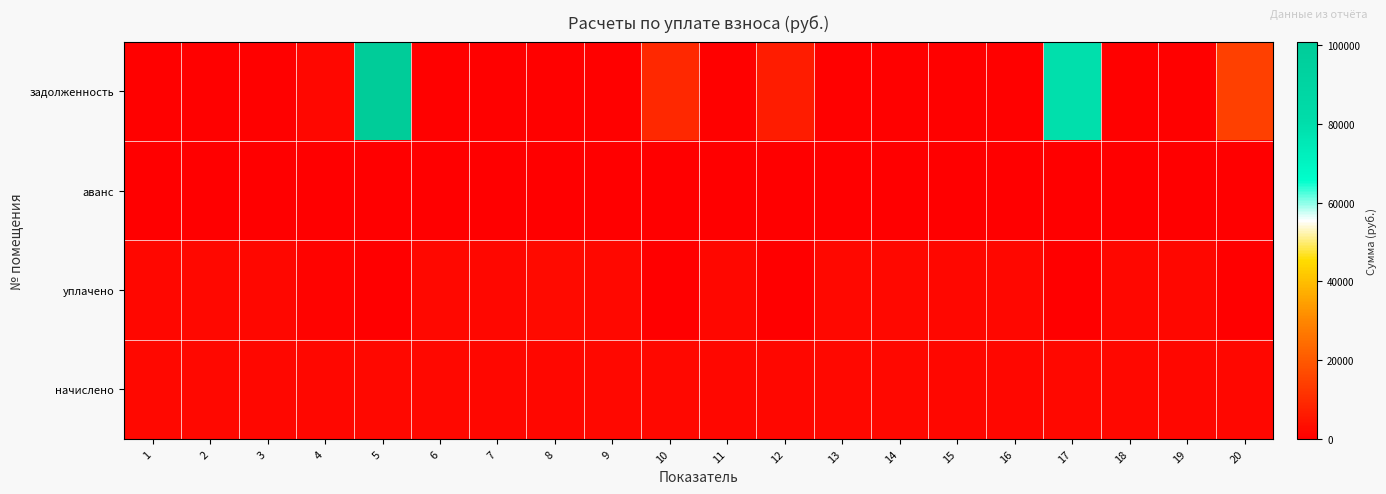

At 8, list the series in order from largest to smallest.

уплачено, начислено, задолженность, аванс